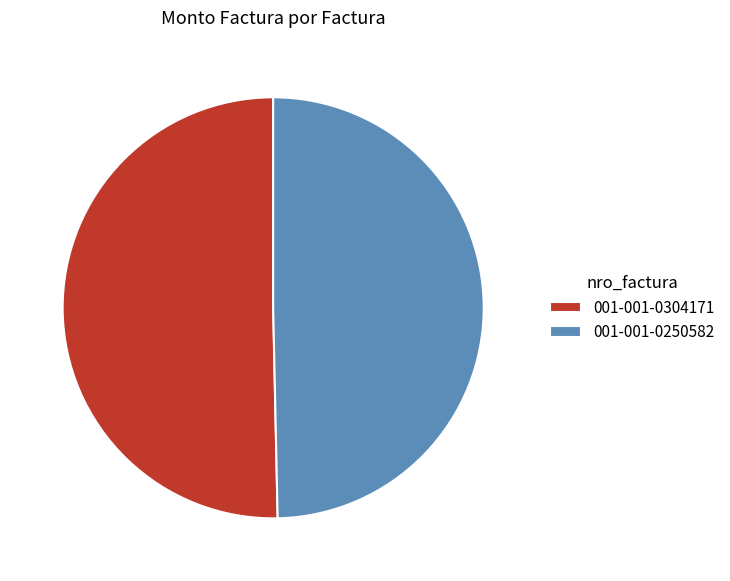

Is there a majority slice in this chart?

Yes